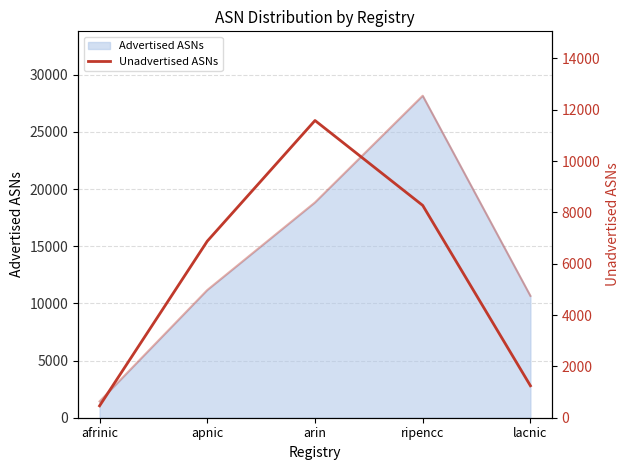

Which has a higher value, lacnic or afrinic?

lacnic